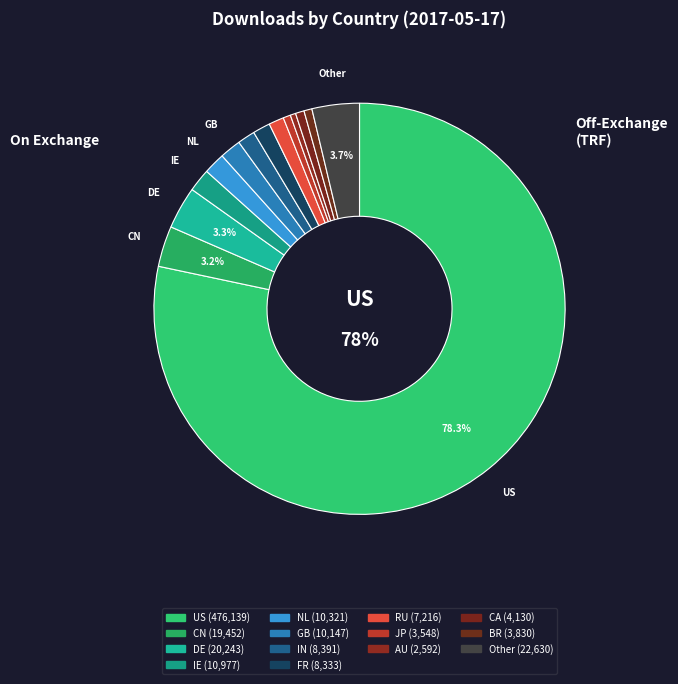

Is US the majority of the pie?

Yes